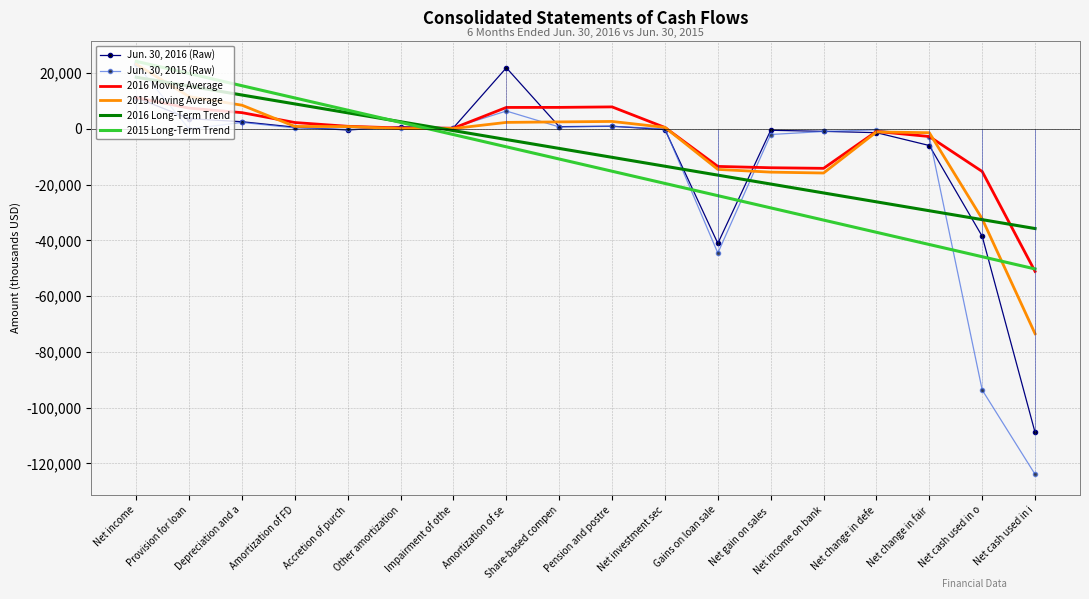

Is this an area chart (filled region under the line)?

No